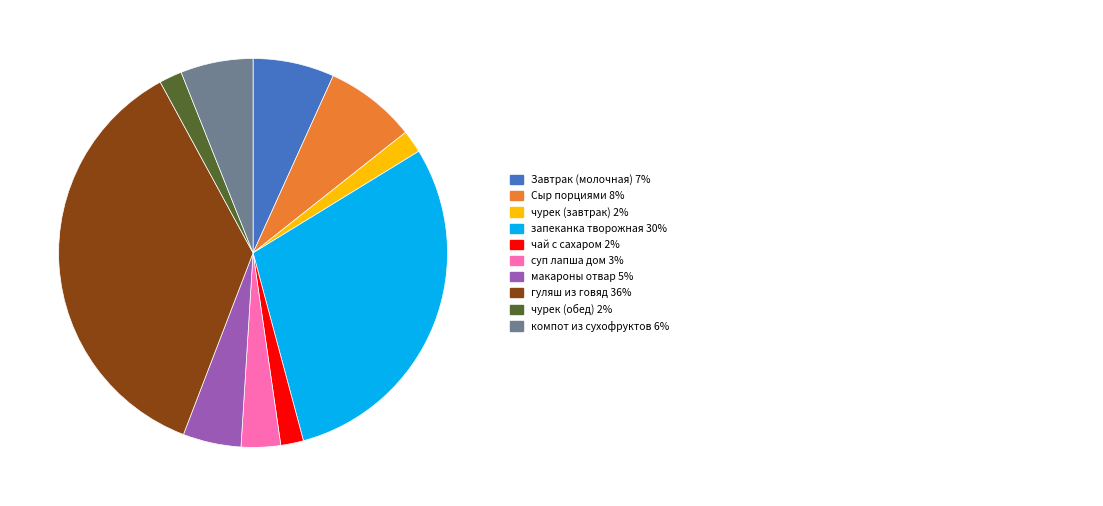

Count the number of slices in the pie.

10